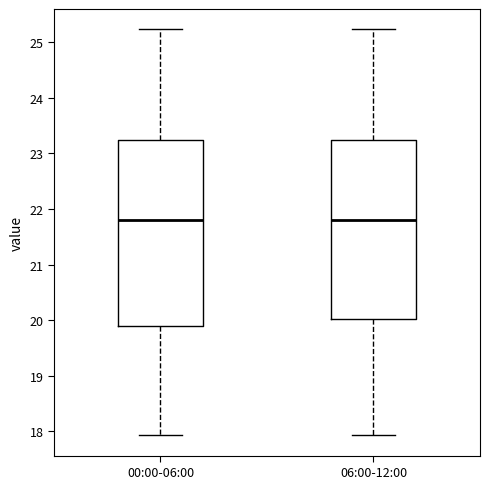

Reading left to right, transcribe this box plot: for each box, give where its median line is, the range the box spans, and where its two whiskers end, as read against the y-axis. The values are not printed on the chart, so give them approximately, as read against the axis.

00:00-06:00: median 21.8, box 19.9 to 23.2, whiskers 17.9 to 25.2
06:00-12:00: median 21.8, box 20.0 to 23.2, whiskers 17.9 to 25.2